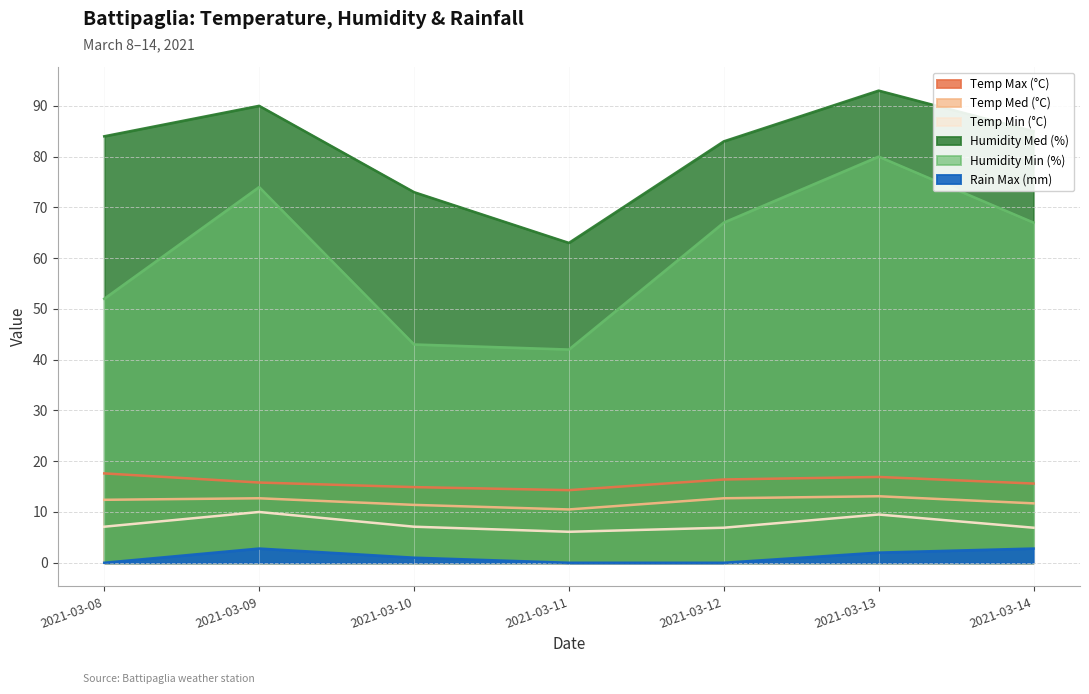

What is the difference between the maximum and minimum values in the Humidity Med (%) series?

30.0